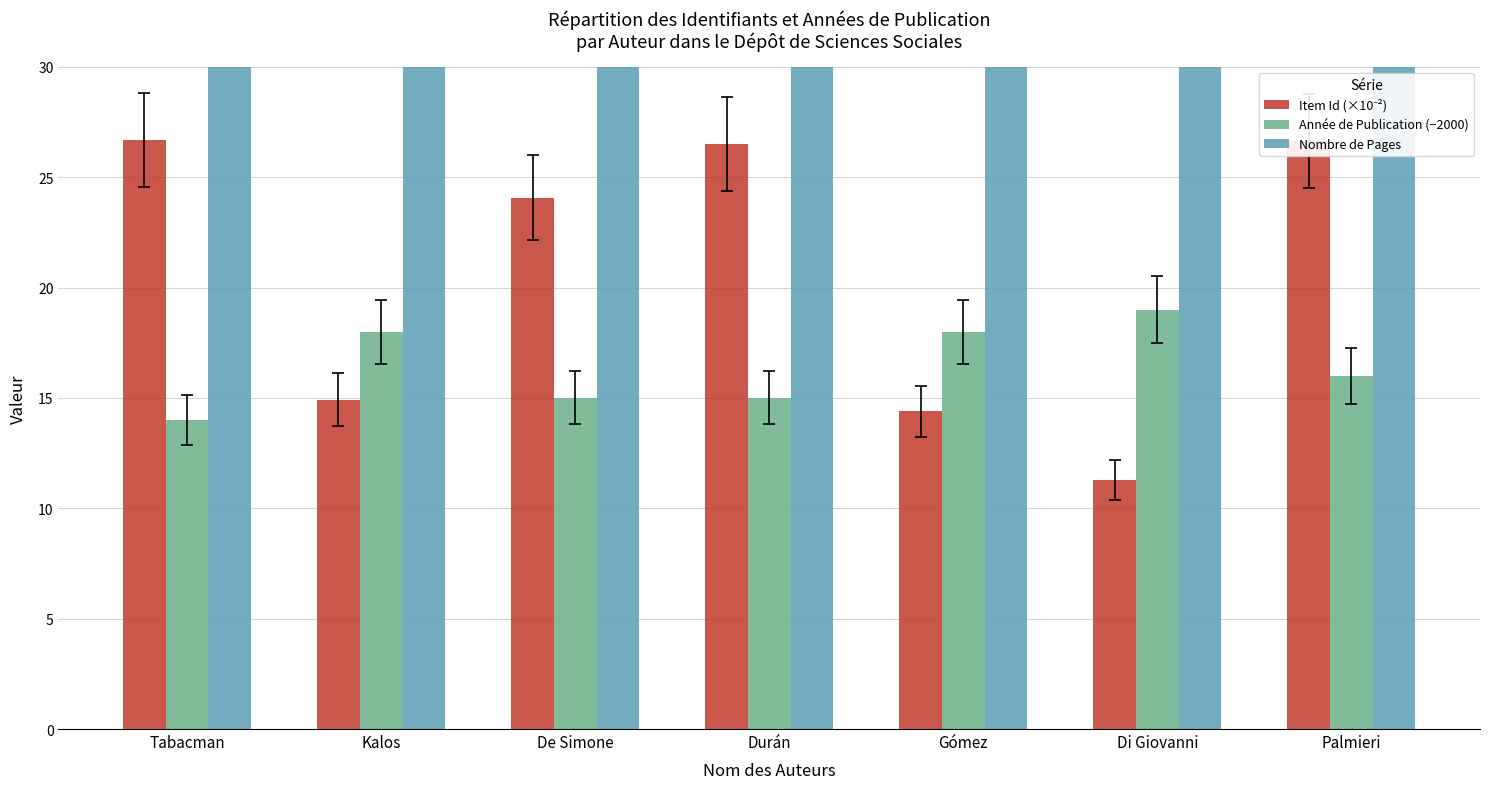

What is the difference between the maximum and minimum values in the Année de Publication (−2000) series?

5.0